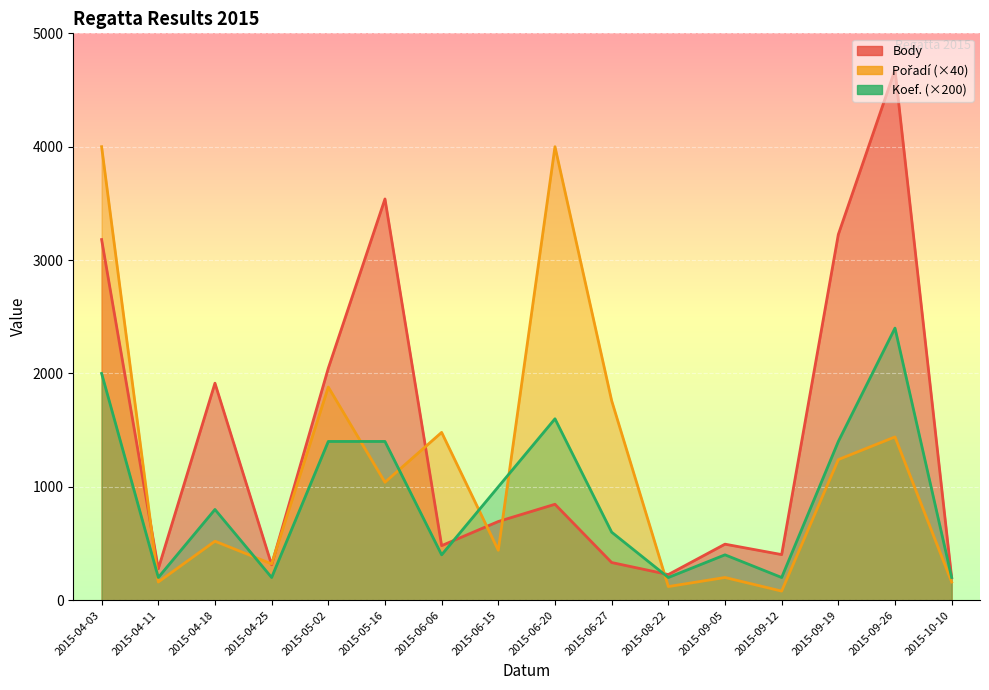

Which series has the largest range (max minus min)?

Body